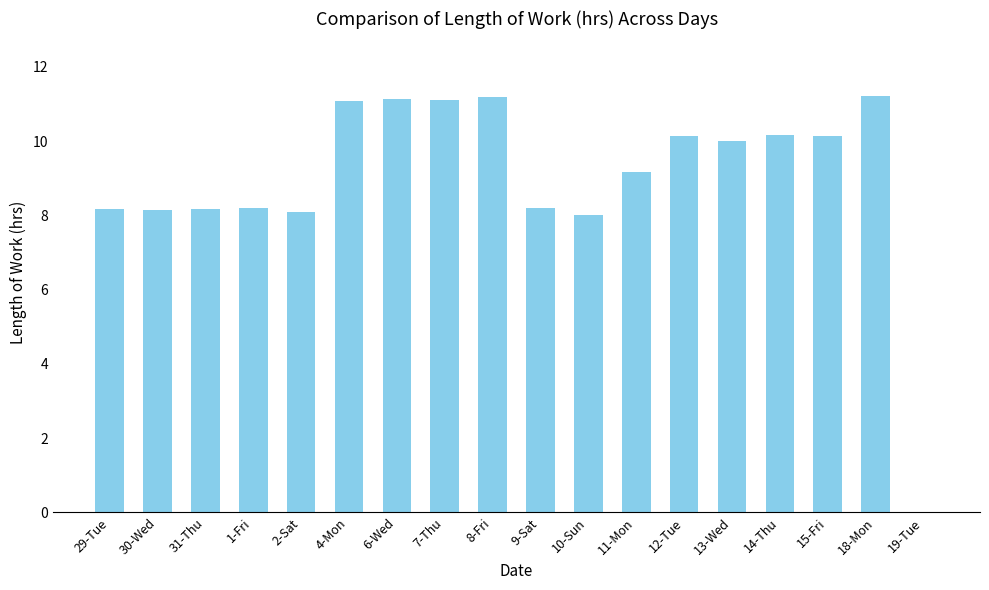

Where does the data first go above 10?

4-Mon